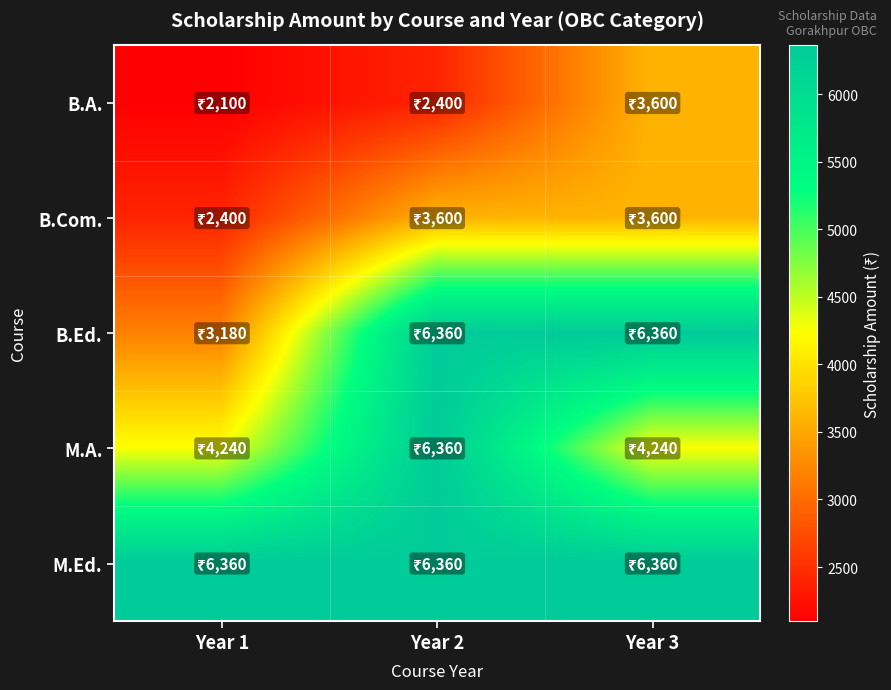

Which has a higher value, Year 2 or Year 1?

Year 2